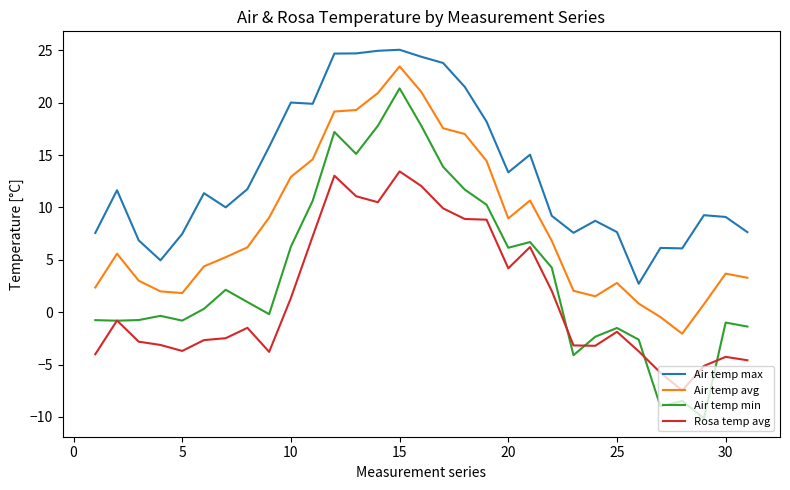

How many lines are shown in the chart?

4